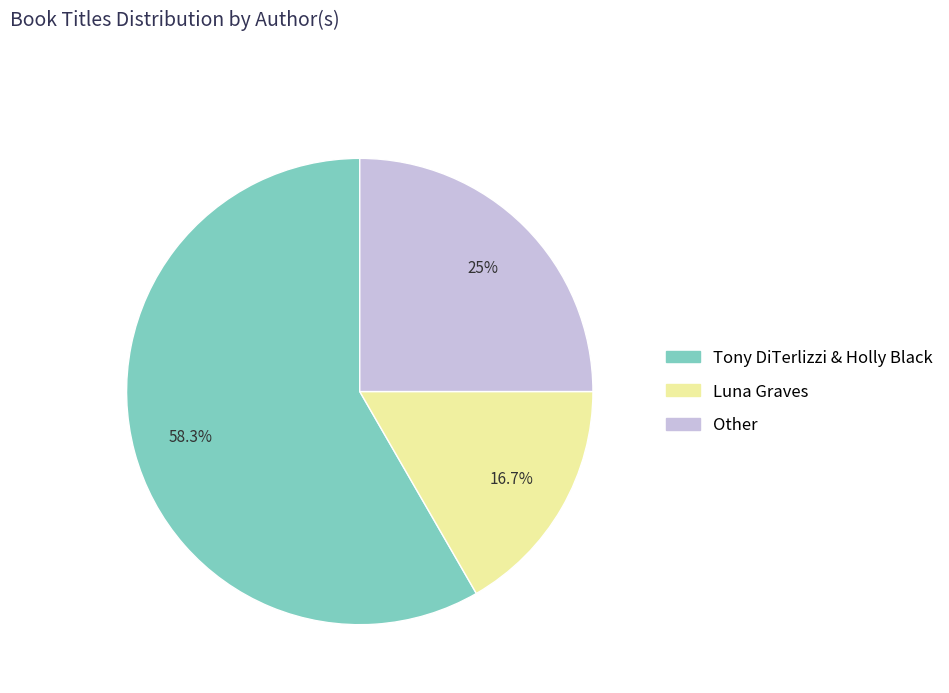

True or false: Luna Graves accounts for 66% of the total.

False